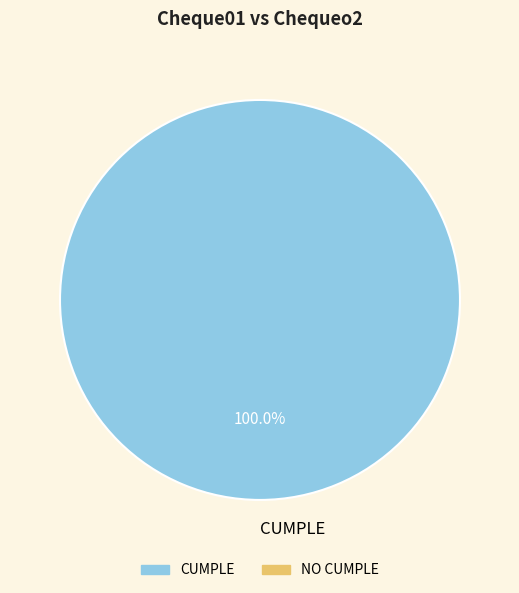

Which slice represents more than half of the pie?

CUMPLE